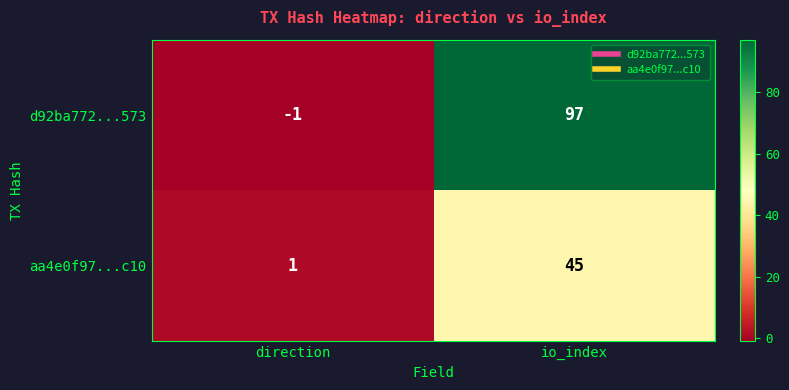

Read the d92ba772...573 value at io_index.

97